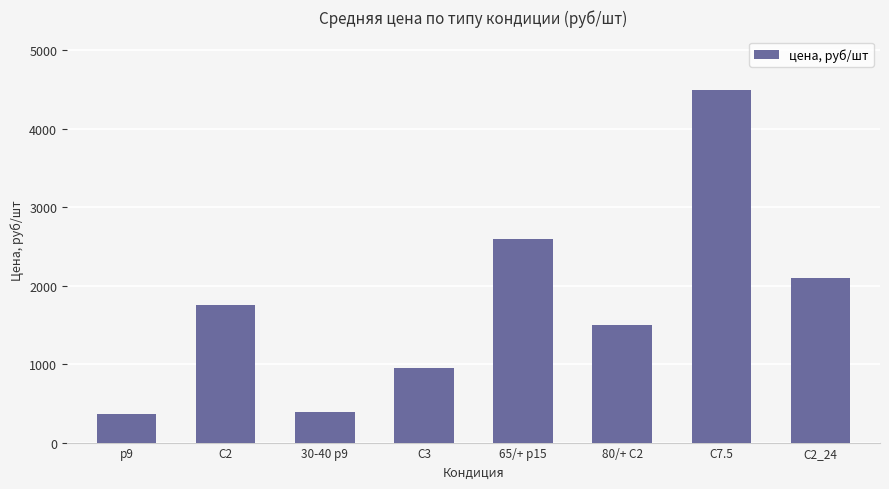

Does the chart contain stacked bars?

No